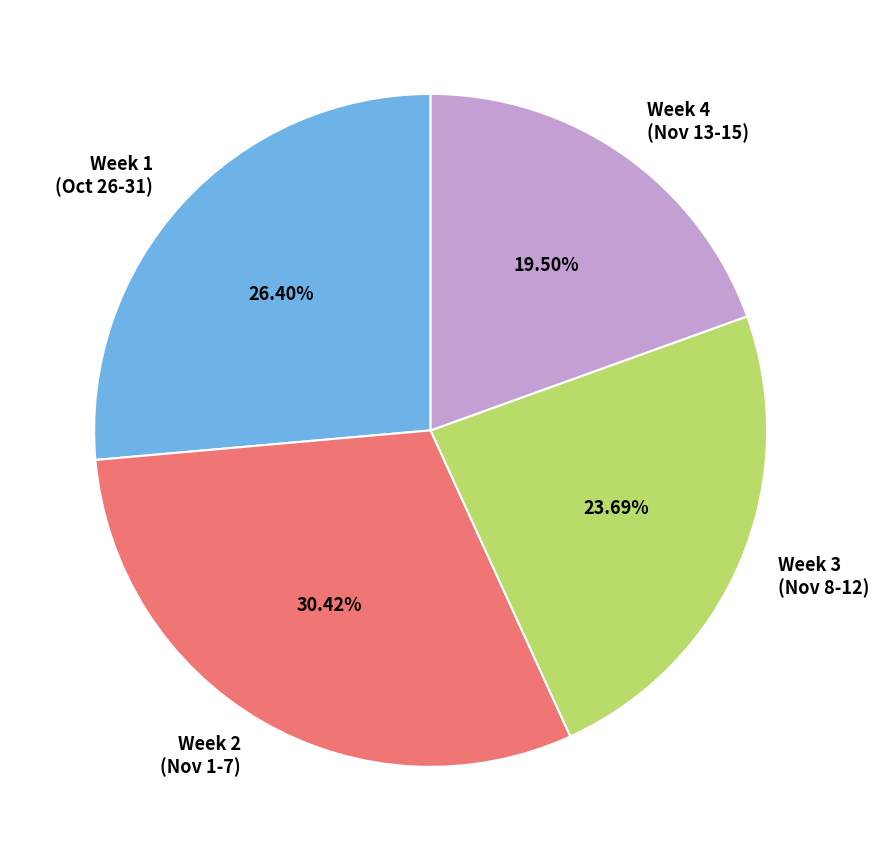

Between Week 4 (Nov 13-15) and Week 1 (Oct 26-31), which is larger?

Week 1 (Oct 26-31)